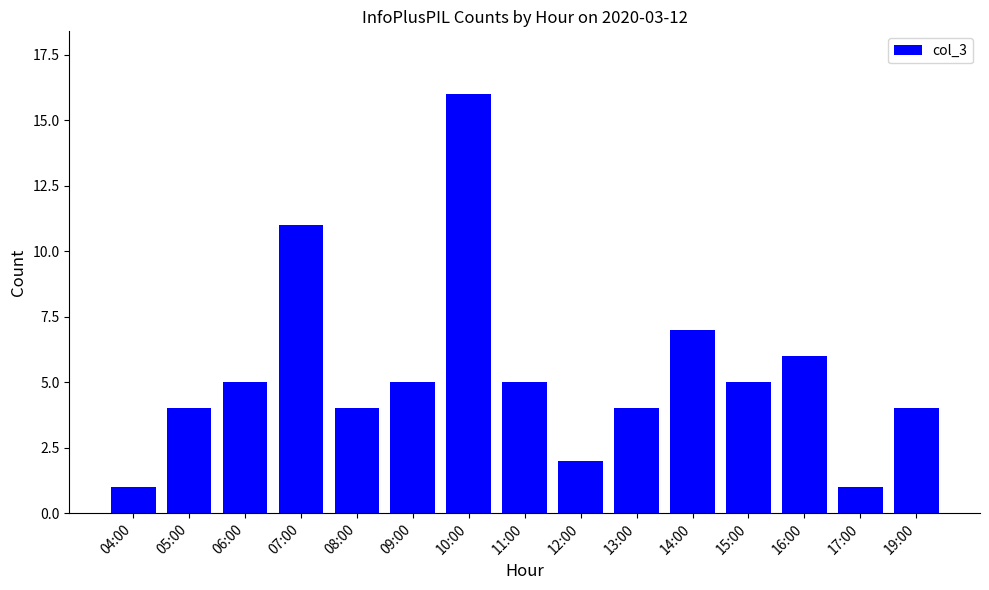

What is the maximum value shown in the chart?

16